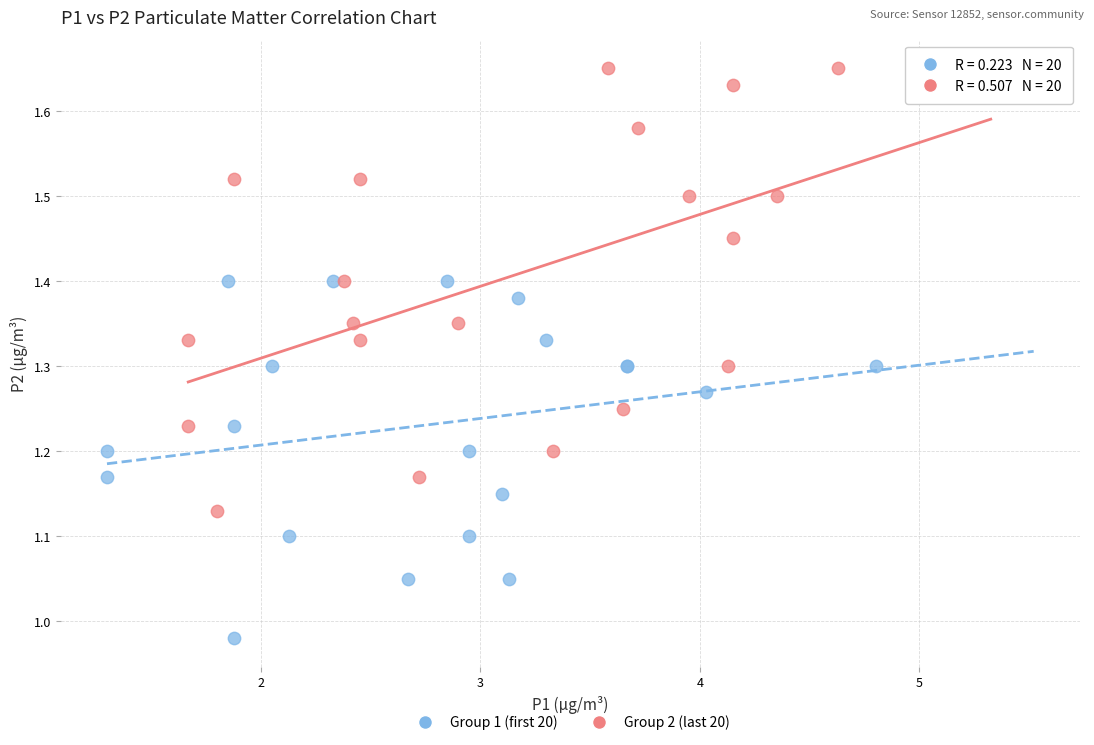

Which series reaches the minimum Y coordinate?

Group 1 (first 20)